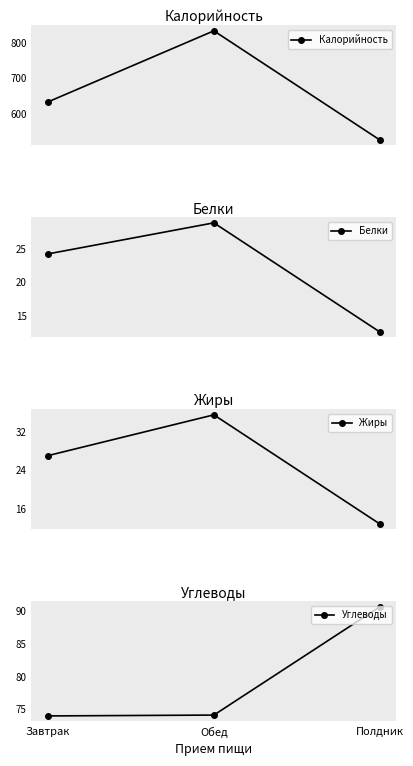

Rank the series by their maximum value, from lowest to highest.

Белки, Жиры, Углеводы, Калорийность